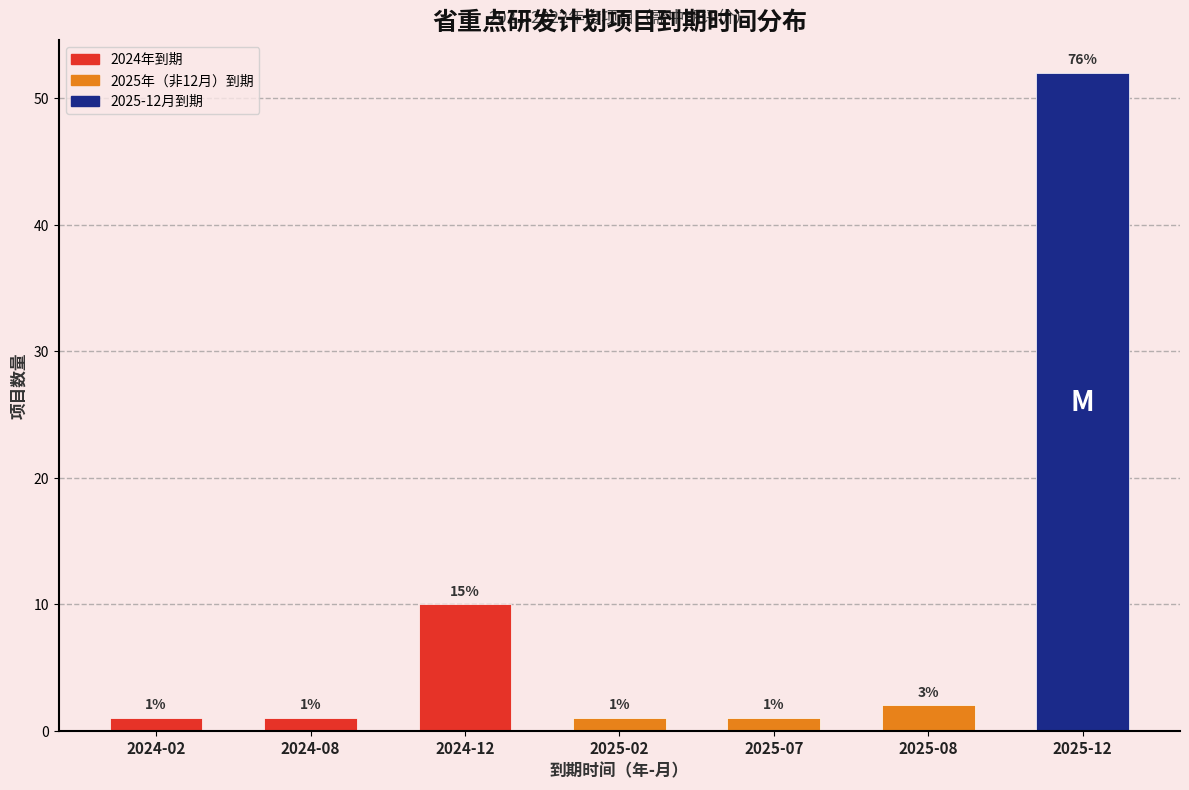

Reading right to left, extract all data points from this chart.

2025-12=52	2025-08=2	2025-07=1	2025-02=1	2024-12=10	2024-08=1	2024-02=1